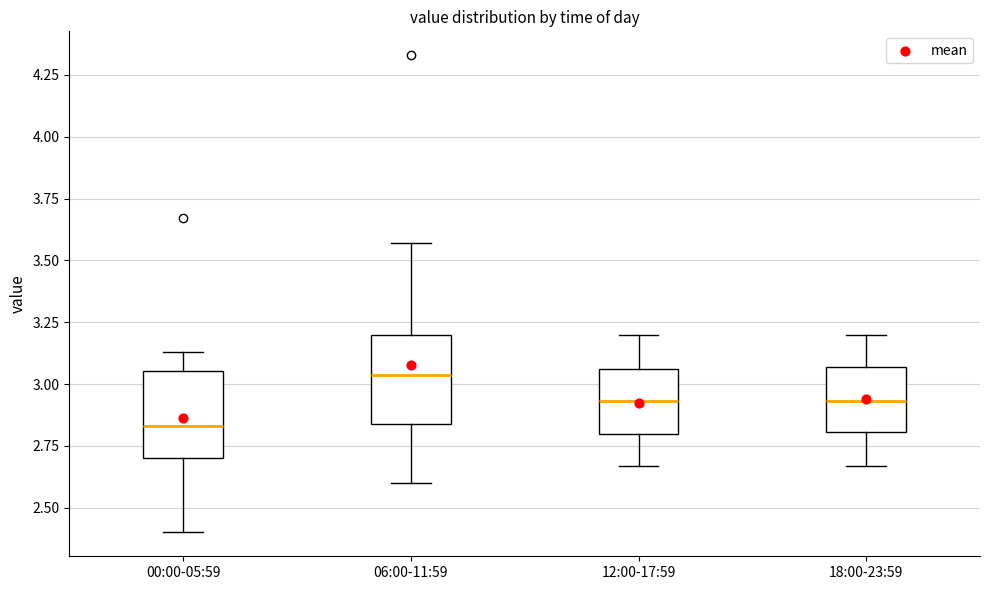

Reading left to right, transcribe this box plot: for each box, give where its median line is, the range the box spans, and where its two whiskers end, as read against the y-axis. The values are not printed on the chart, so give them approximately, as read against the axis.

00:00-05:59: median 2.85, box 2.70 to 3.05, whiskers 2.40 to 3.15
06:00-11:59: median 3.05, box 2.85 to 3.20, whiskers 2.60 to 3.55
12:00-17:59: median 2.95, box 2.80 to 3.05, whiskers 2.65 to 3.20
18:00-23:59: median 2.95, box 2.80 to 3.05, whiskers 2.65 to 3.20